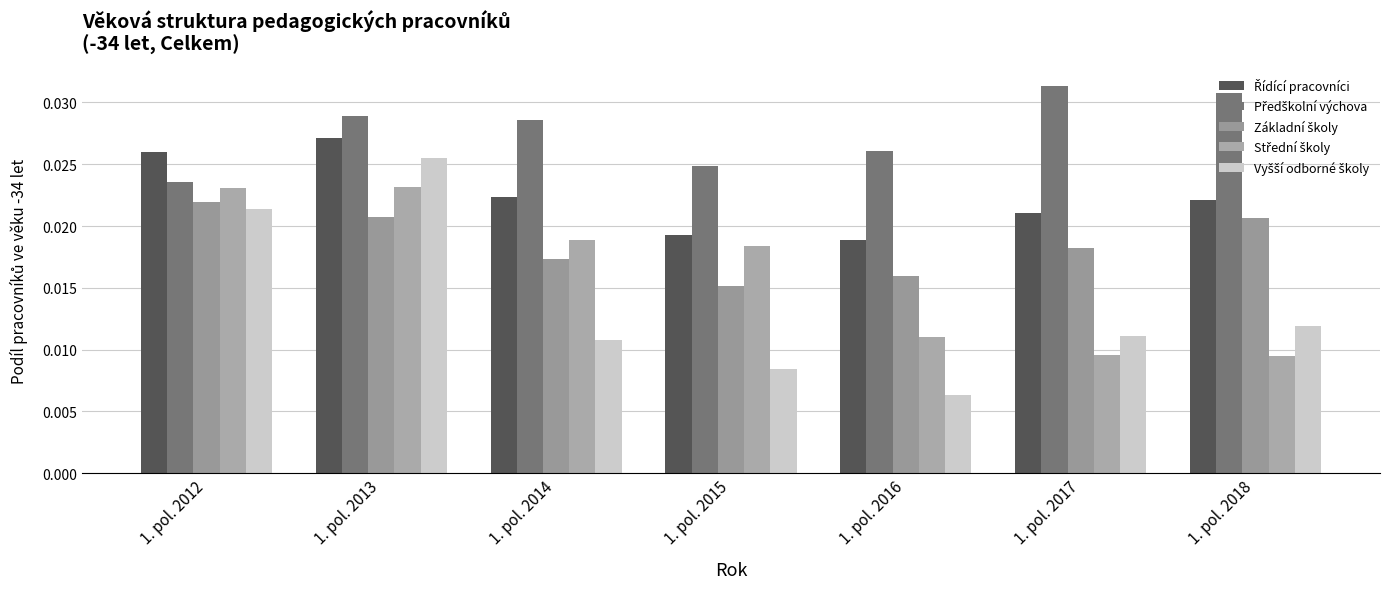

Which category has the lowest value in the Střední školy series?

1. pol. 2018